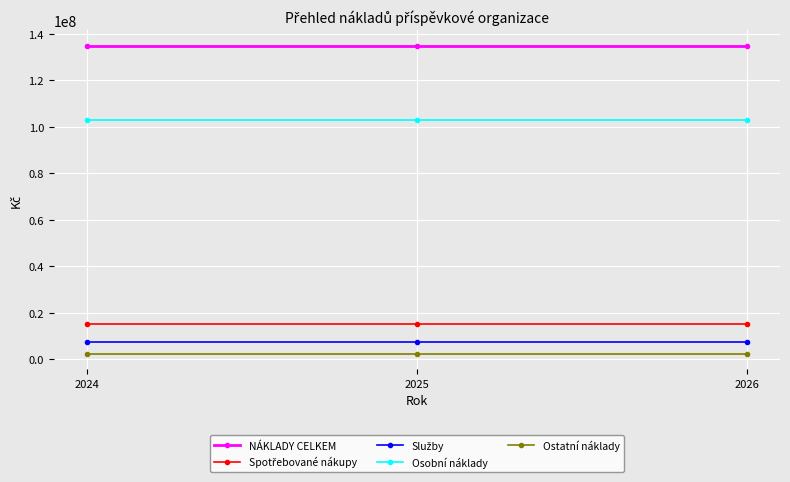

Which series has the largest total across all categories?

NÁKLADY CELKEM